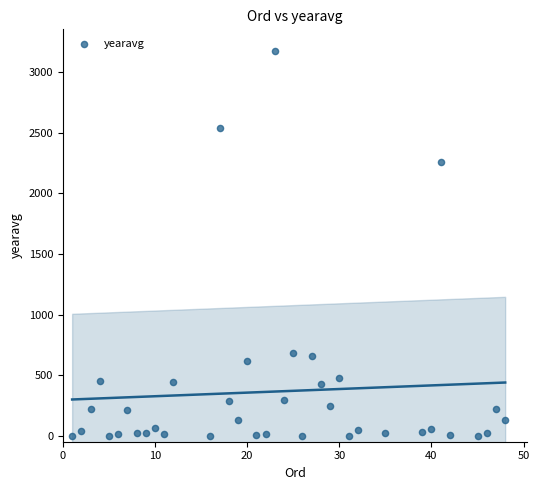

What is the range of X values (max minus min)?

47.0